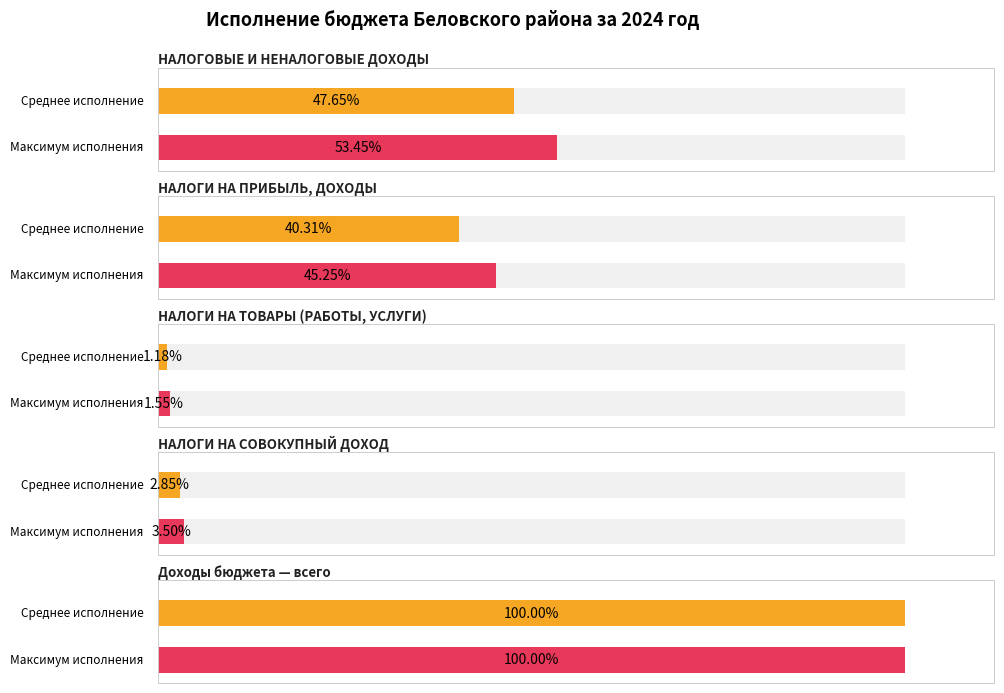

At which label is the value closest to 436577338?

НАЛОГОВЫЕ И НЕНАЛОГОВЫЕ ДОХОДЫ